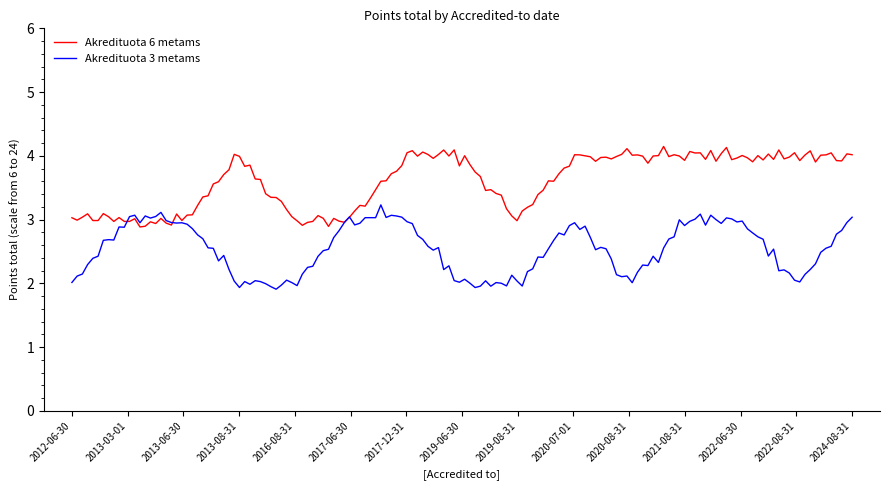

Which series has the largest total across all categories?

Akredituota 6 metams